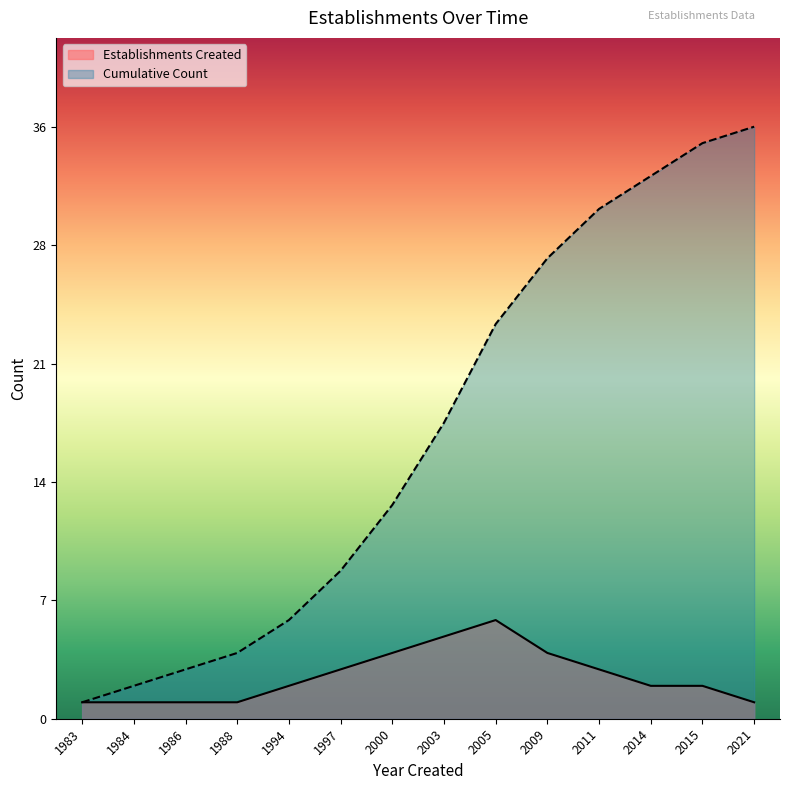

What is the value of the Cumulative Count point at the 13th from the left?

35